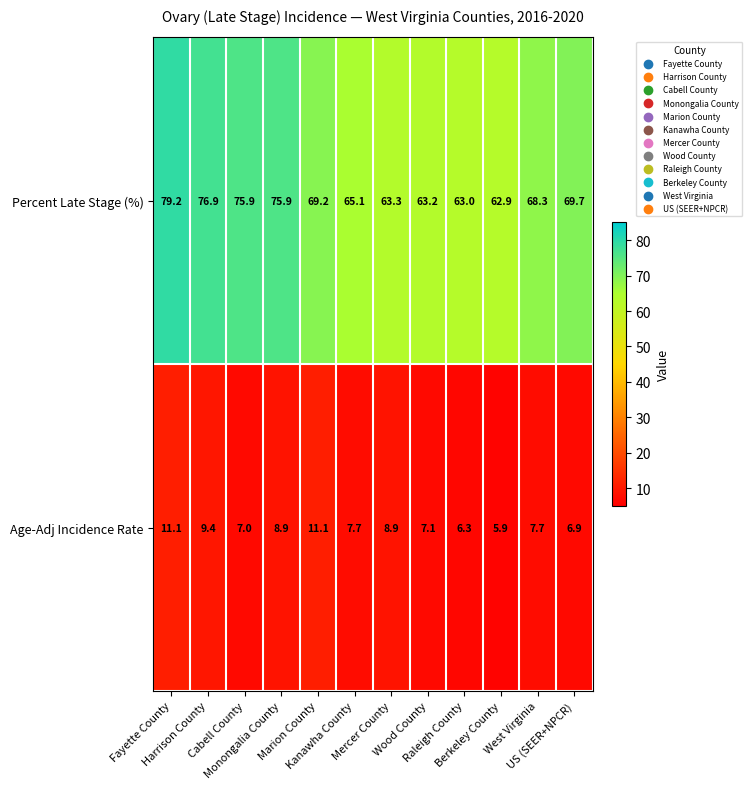

List the series in order of their overall mean, lowest first.

Age-Adj Incidence Rate, Percent Late Stage (%)